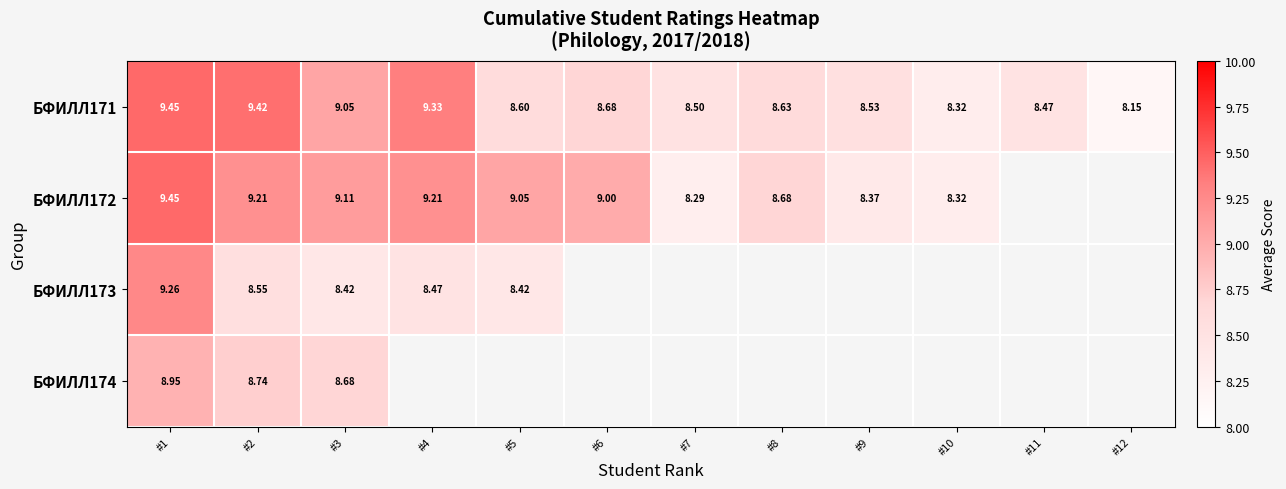

Which series has the largest range (max minus min)?

БФИЛЛ171